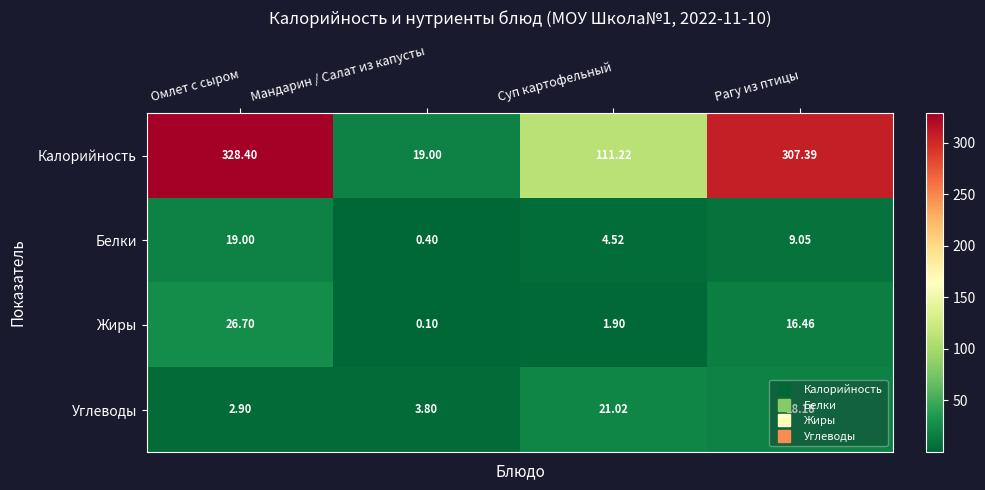

At which category does the chart reach its peak across all series?

Омлет с сыром